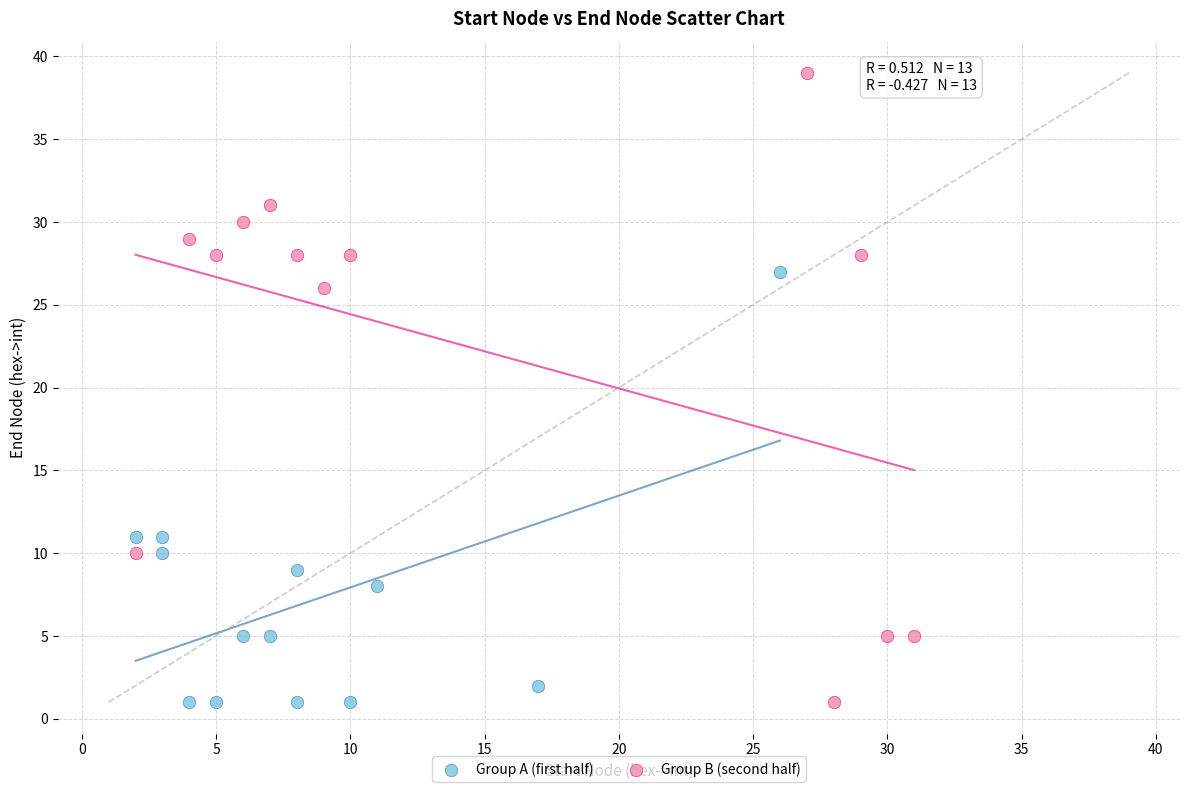

Which series contains the highest Y value?

Group B (second half)